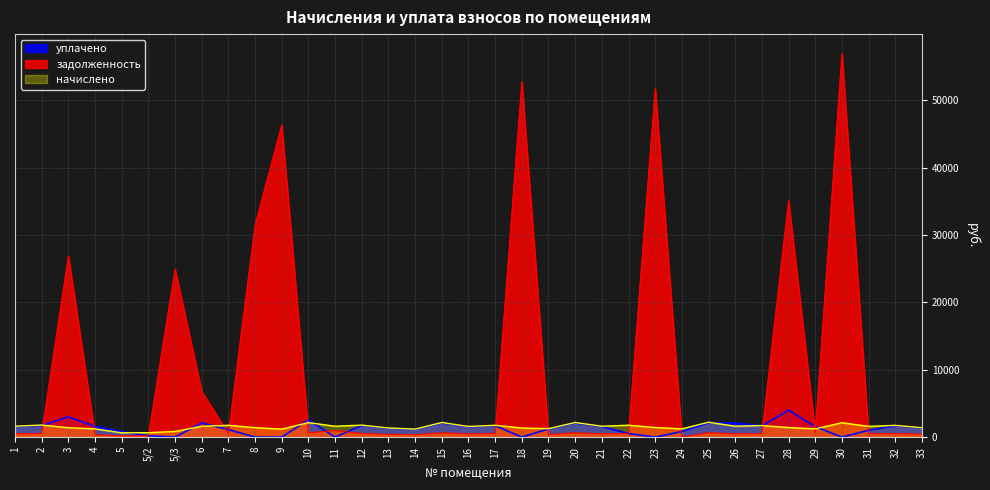

Is it true that задолженность equals 51741.7 at 23?

True